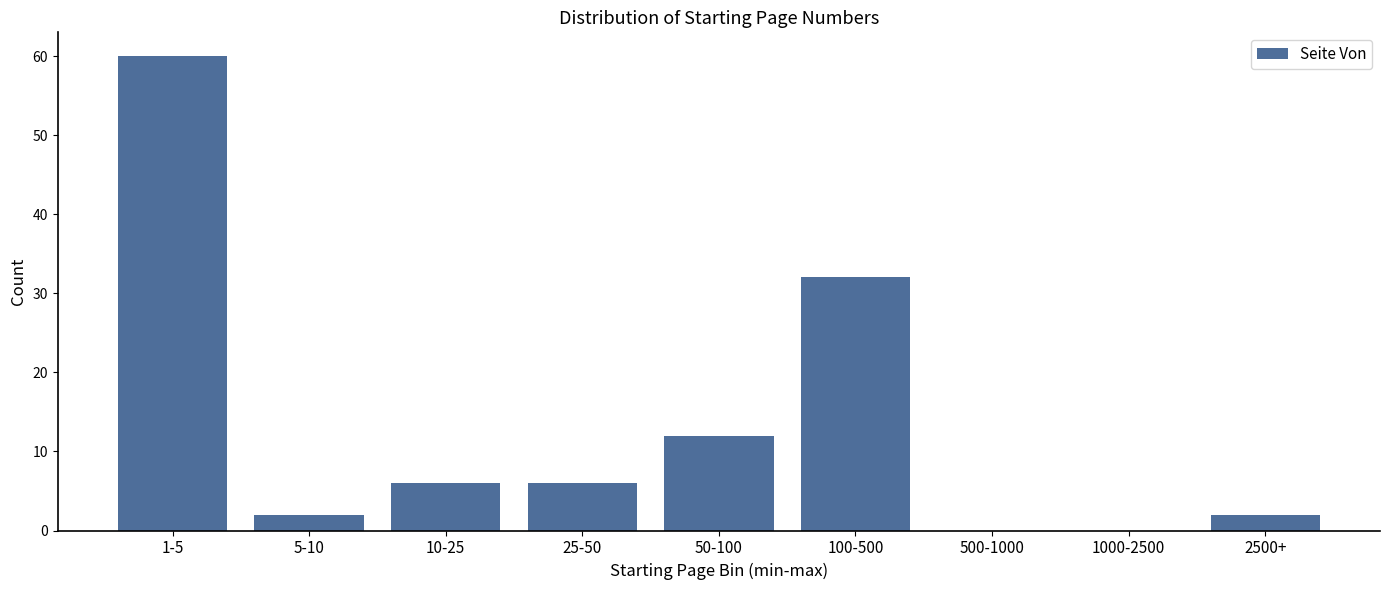

Reading right to left, what are all the values shown in this chart?

2500+=2	1000-2500=0	500-1000=0	100-500=32	50-100=12	25-50=6	10-25=6	5-10=2	1-5=60